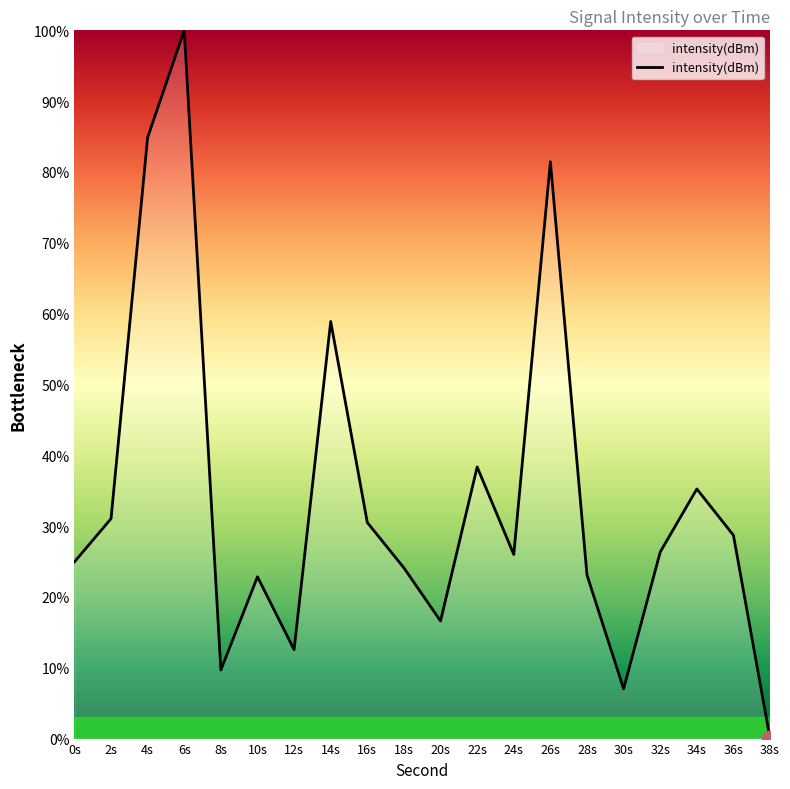

At which category does the chart reach its minimum across all series?

38s